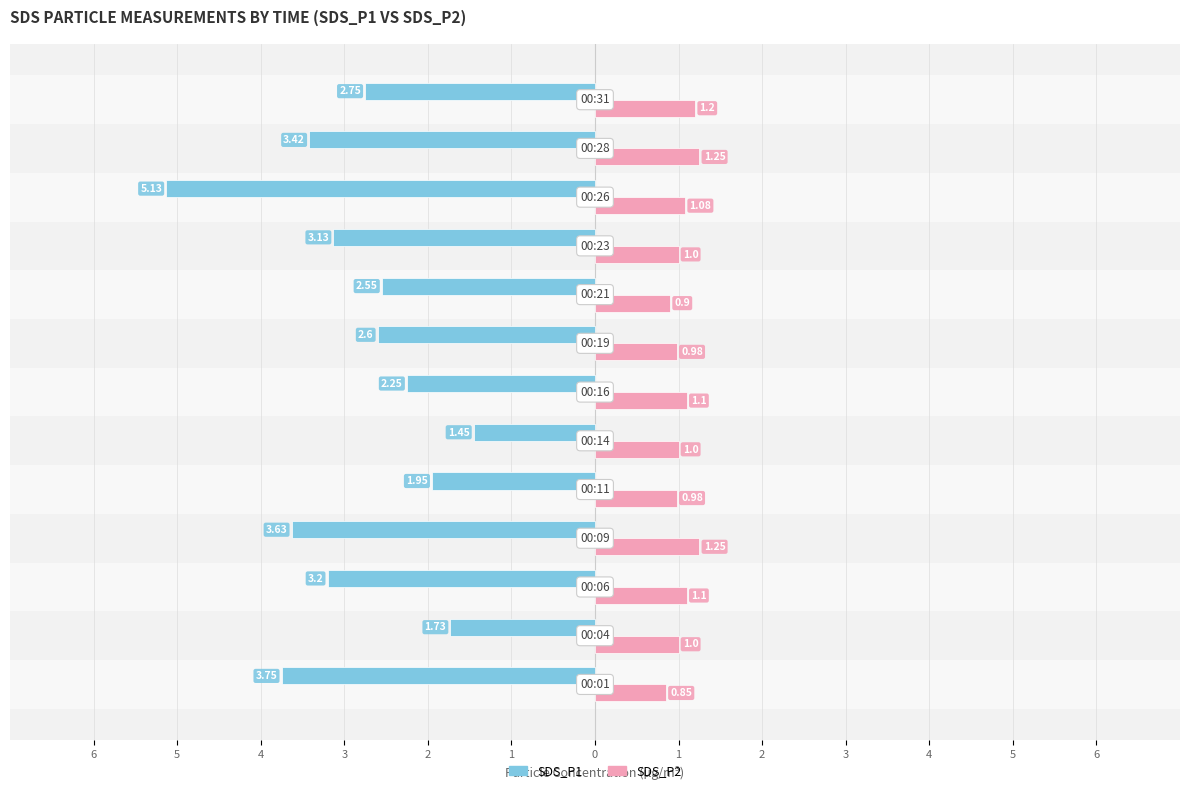

At how many categories does at least one series exceed -4?

13